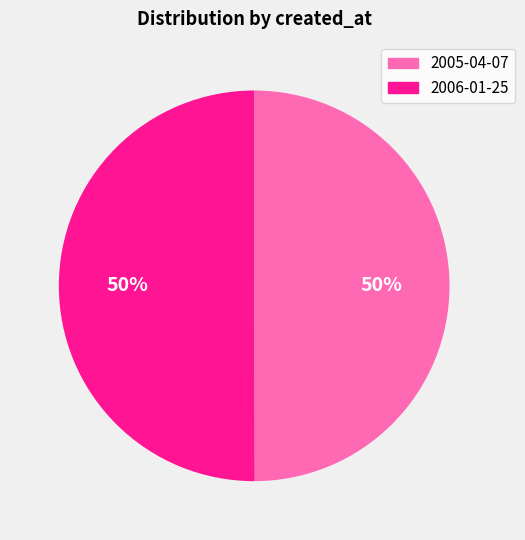

Combined, do 2005-04-07 and 2006-01-25 account for over 50%?

Yes